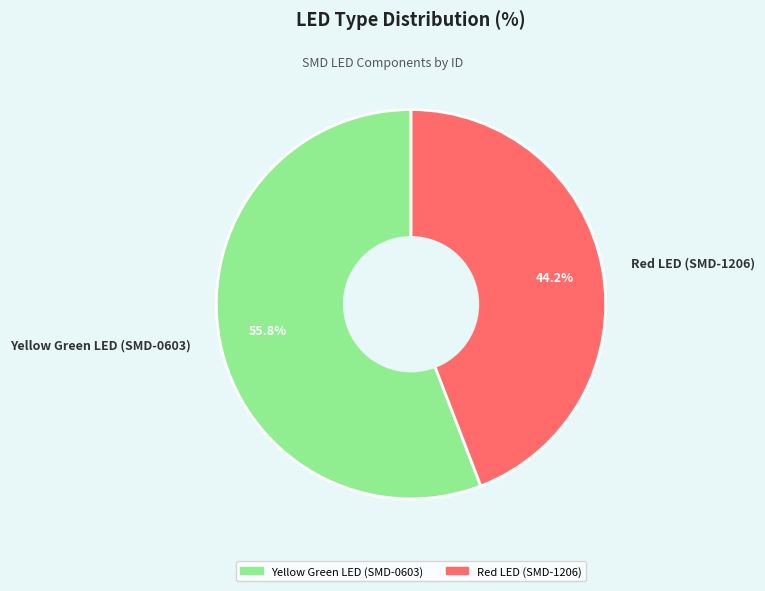

To the nearest percent, what is the average slice percentage?

50%